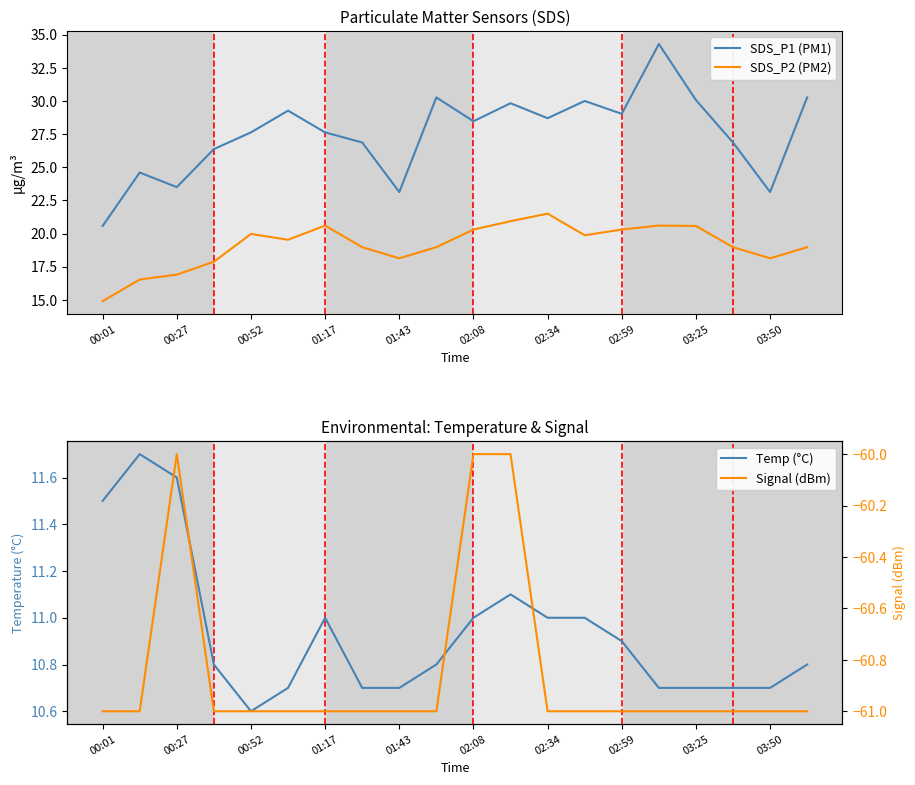

List the series in order of their peak value, lowest first.

Signal (dBm), Temp (°C), SDS_P2 (PM2), SDS_P1 (PM1)